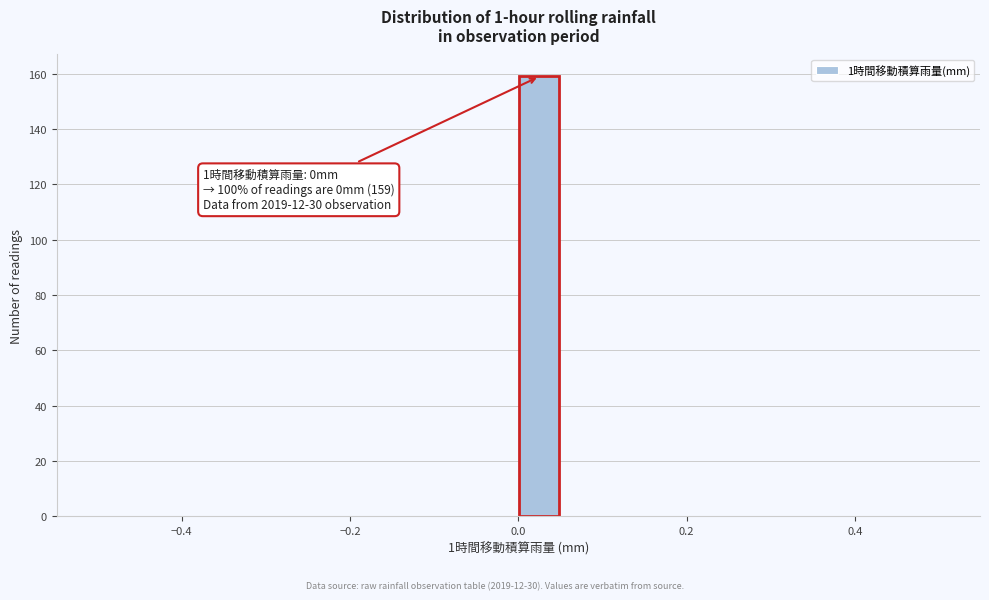

Around what value on the x-axis is the tallest bar? Give the approximate position of its centre, as read against the axis.

0.02